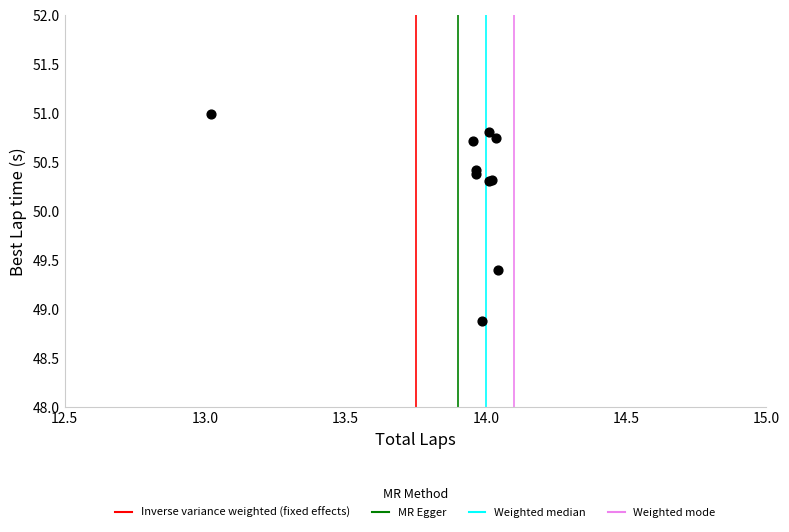

What Y value in the scatter plot is closest to 49?

48.9